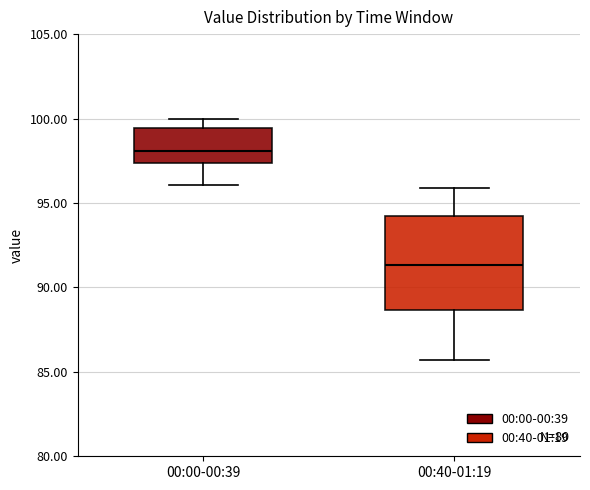

Comparing the boxes themselves (not the whiskers), which one is the tallest?

00:40-01:19